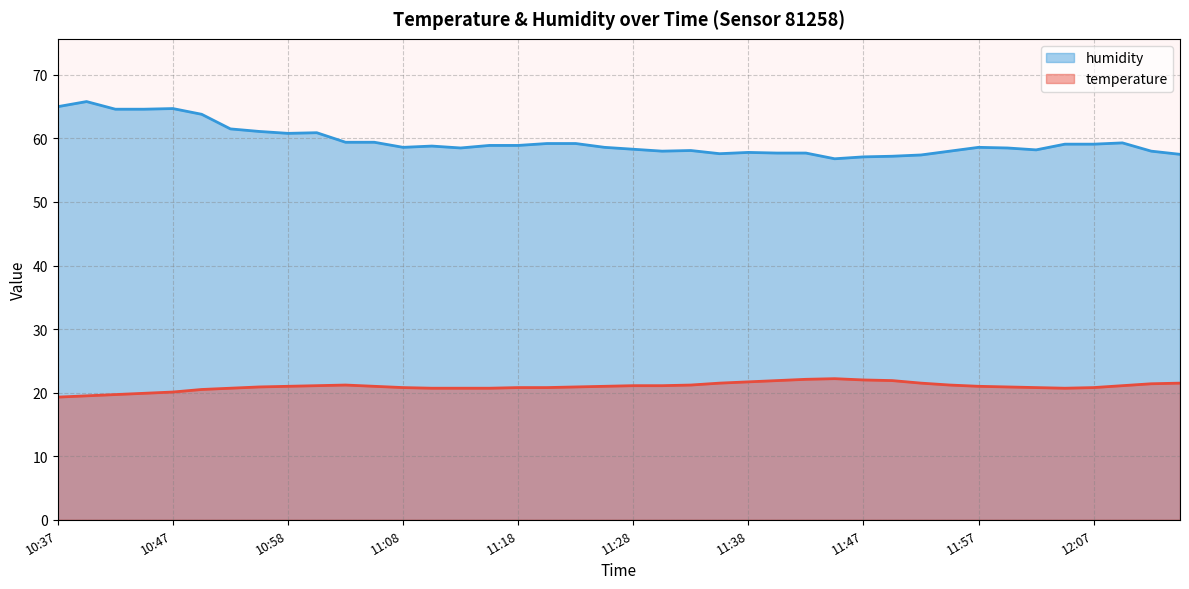

How many interior local peaks does the temperature series have?

2